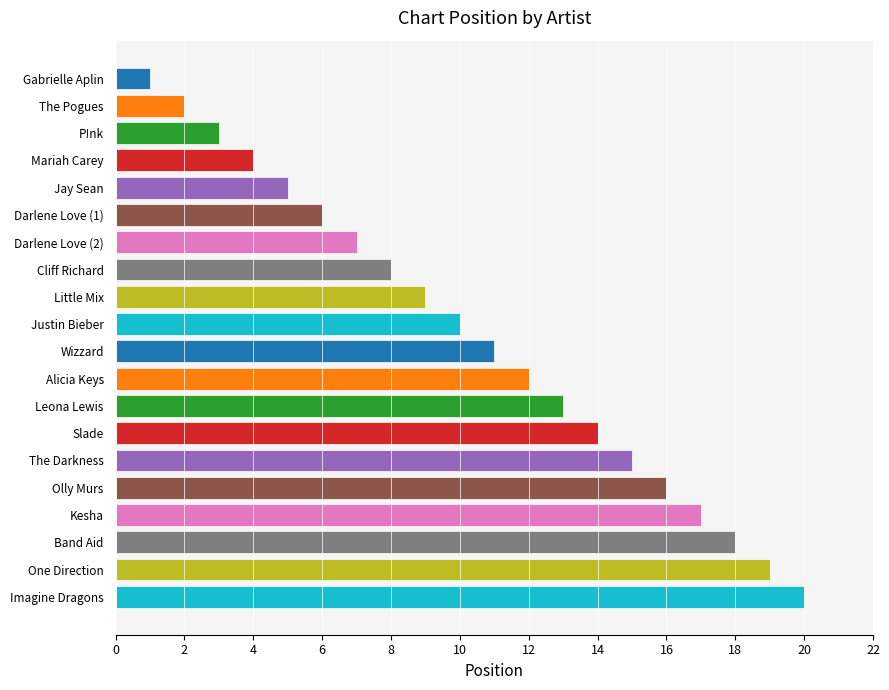

True or false: the data shows 4 at Mariah Carey.

True